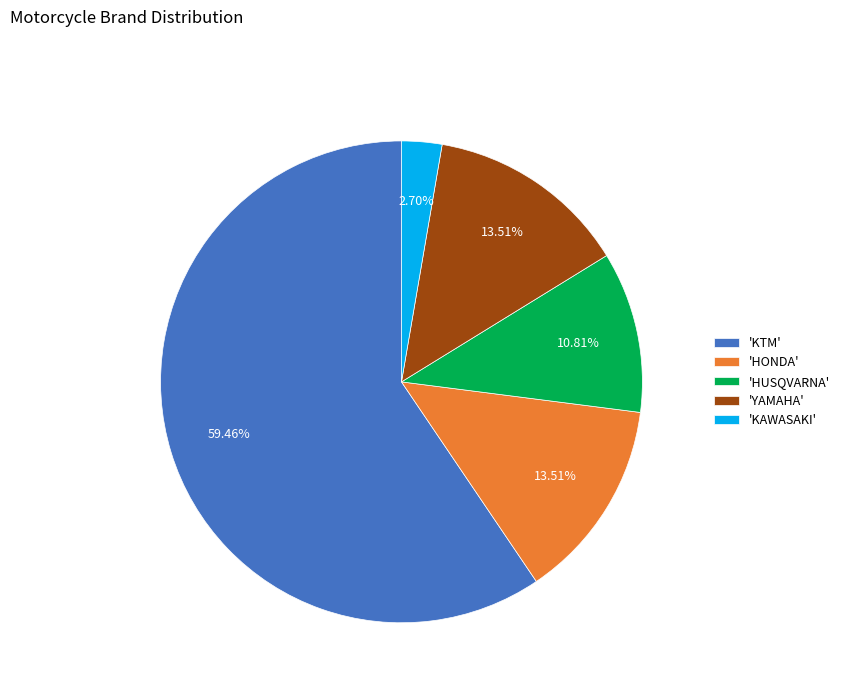

What is the smallest slice in the pie chart?

'KAWASAKI'